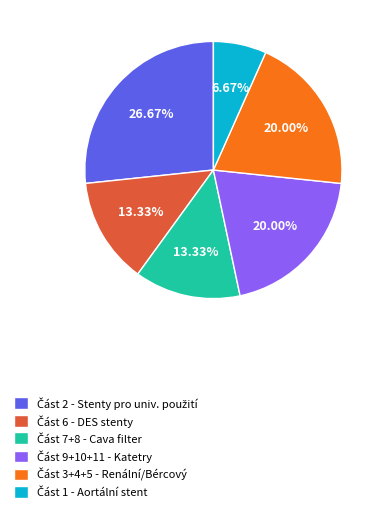

Is there any slice that represents more than half of the pie?

No